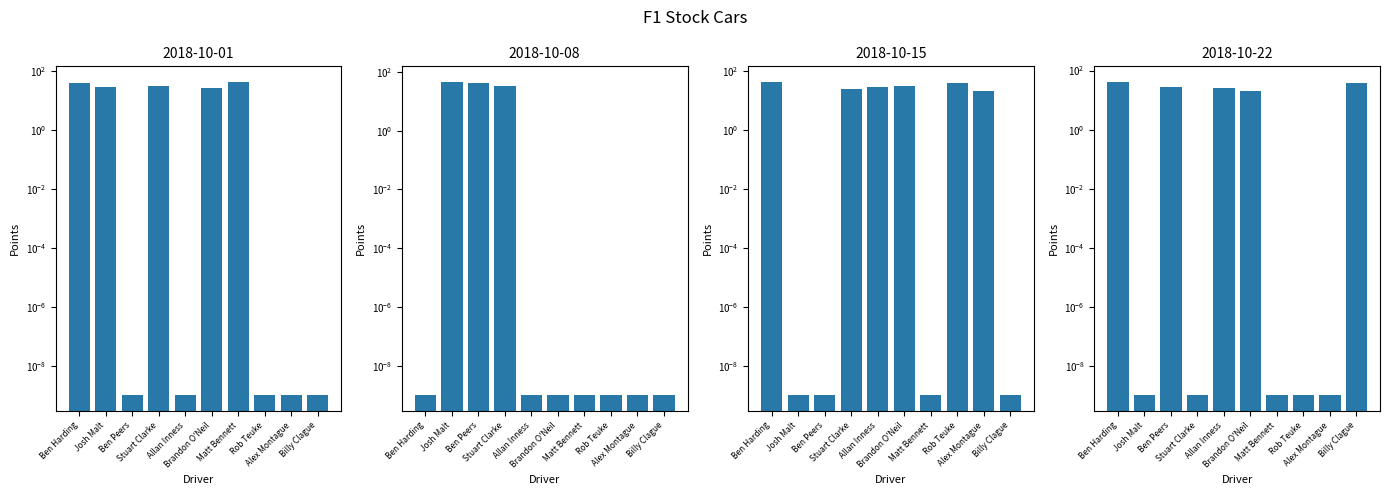

At how many categories does at least one series exceed 17?

10